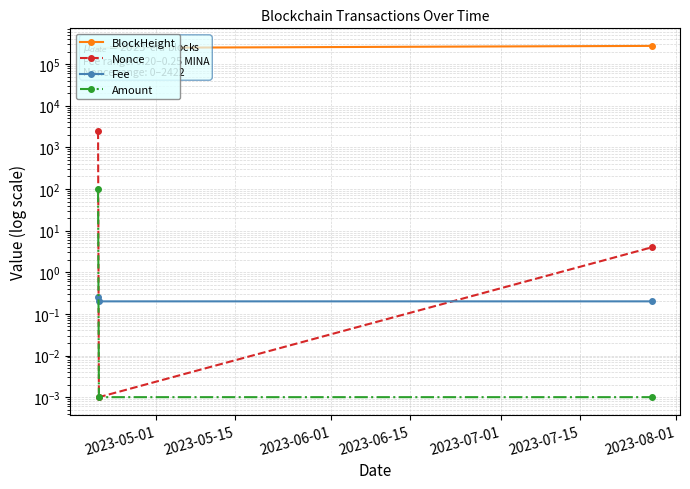

Does the chart display data point markers on the line(s)?

Yes